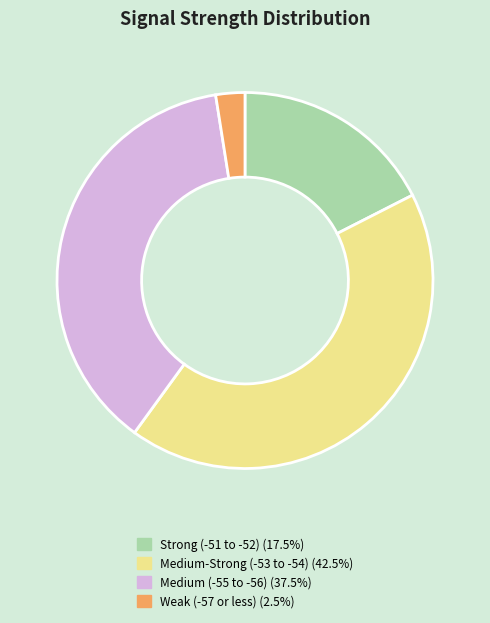

Does any single category account for the majority?

No